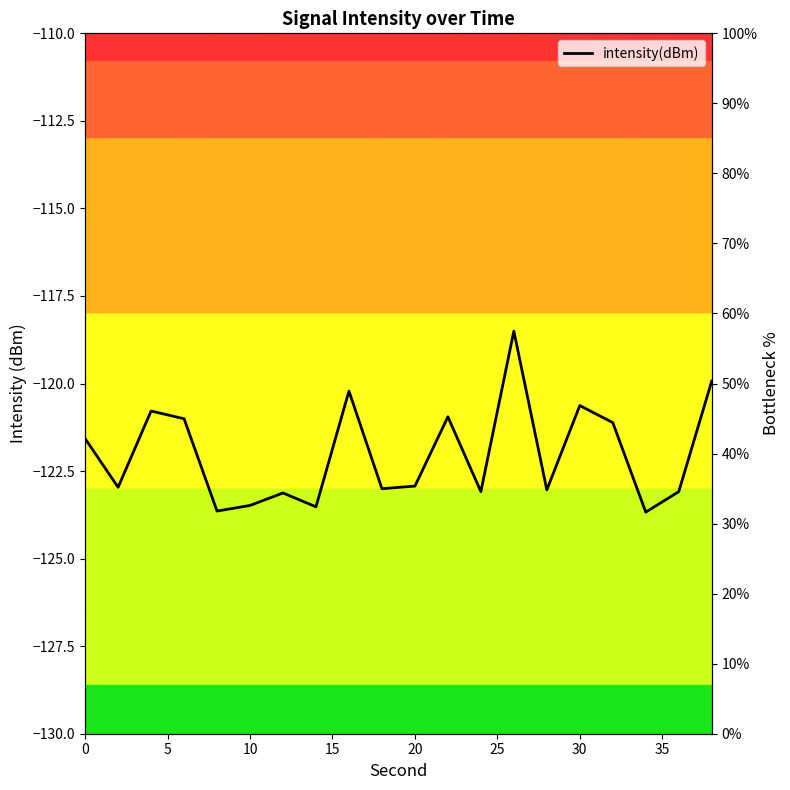

What value does the data have at 35?

32.4